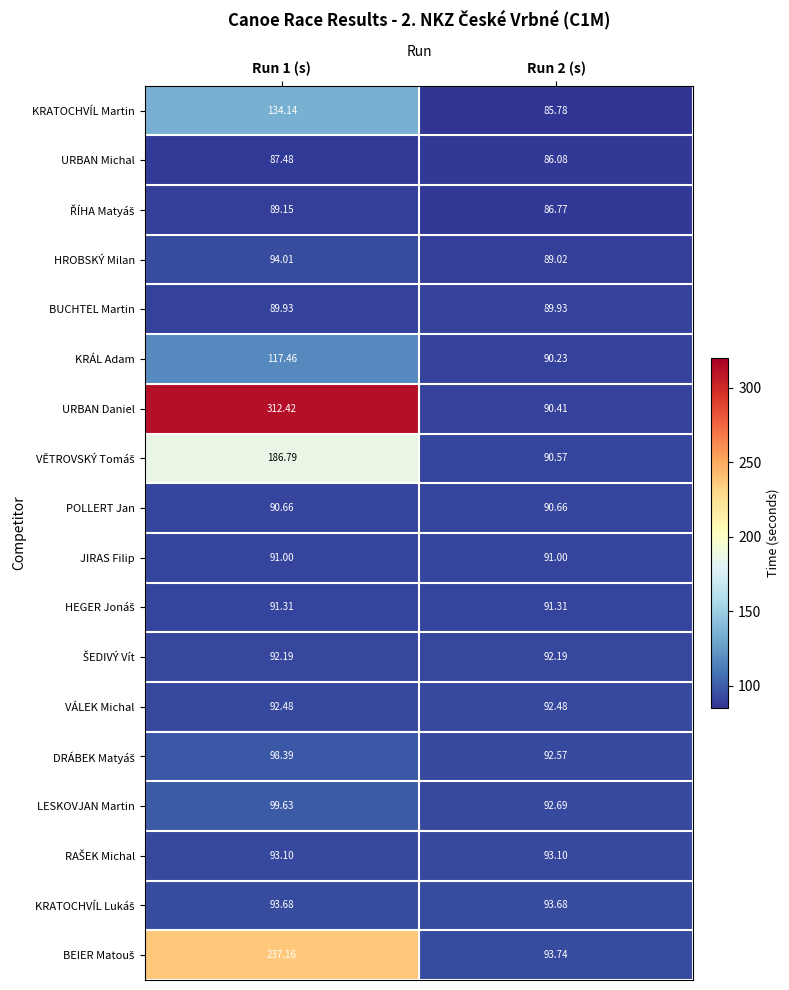

Which series has the largest total across all categories?

URBAN Daniel